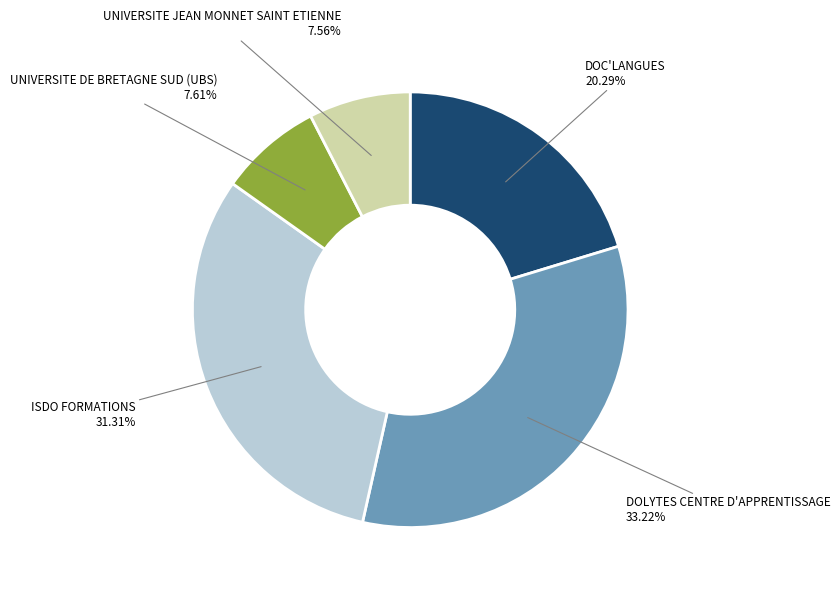

Count the number of slices in the pie.

5